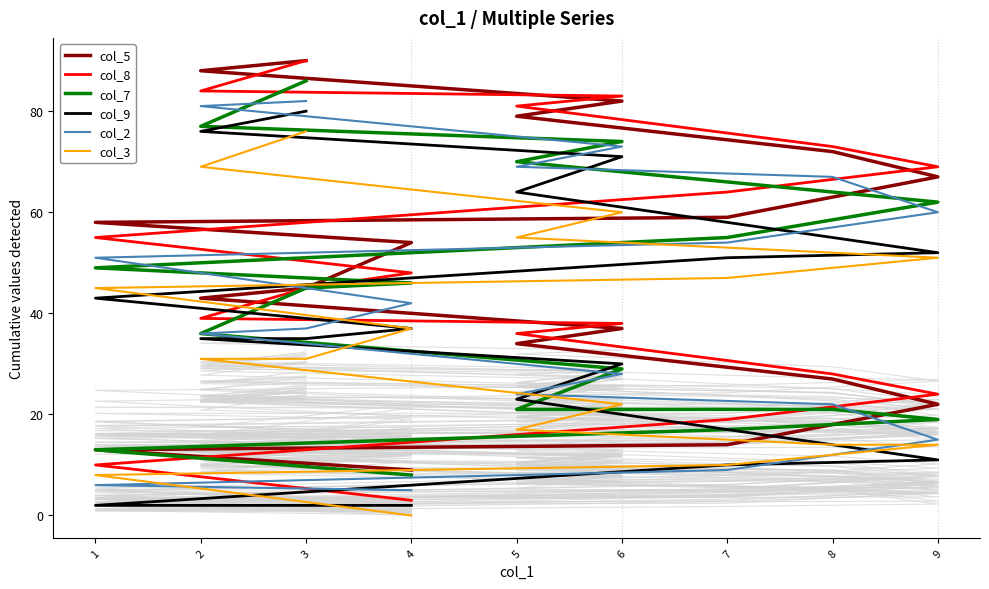

Rank the series at 3 from lowest to highest value.

col_3, col_9, col_2, col_5, col_8, col_7